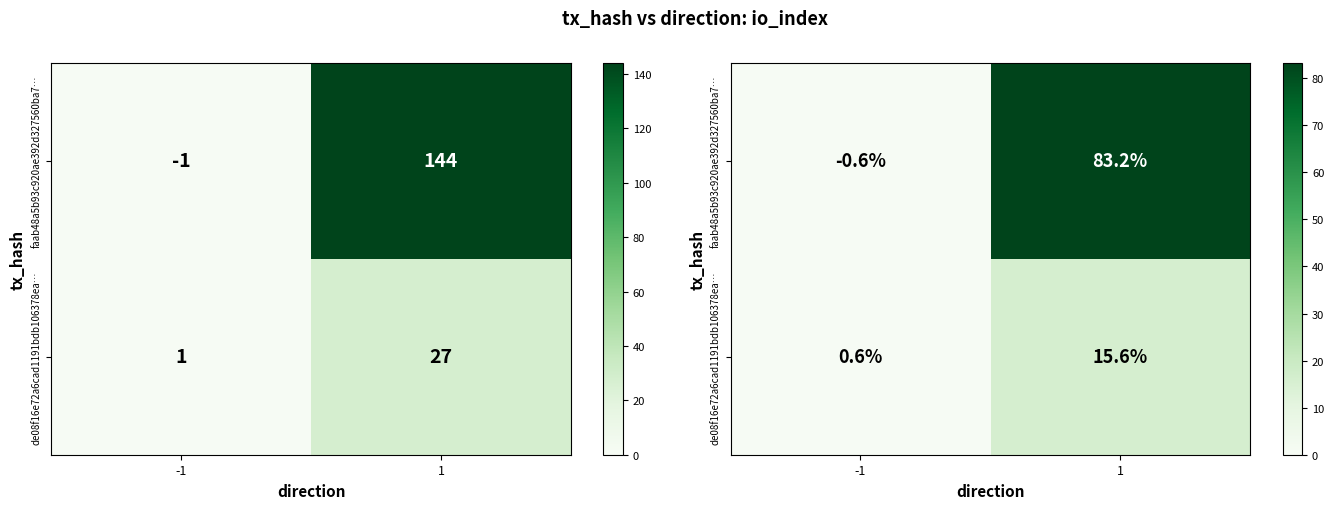

What is the sum of all de08f16e72a6cad1191bdb106378ea… values?

16.2